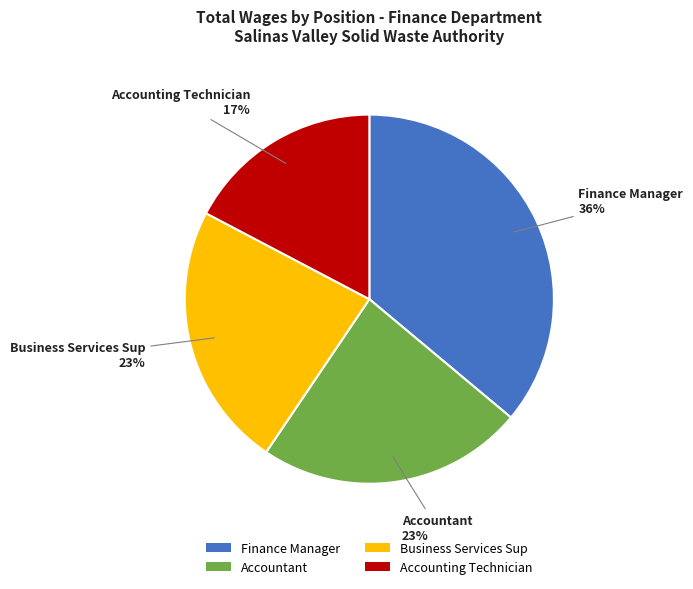

True or false: Accounting Technician accounts for 17% of the total.

True